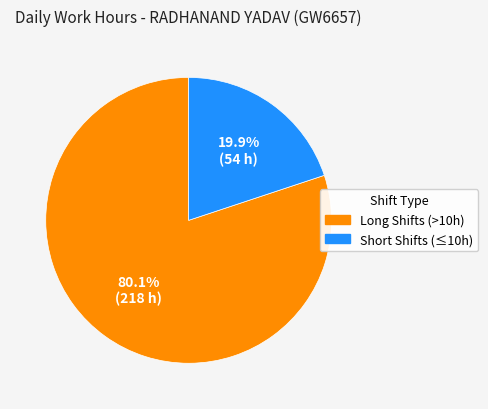

Does any single category account for the majority?

Yes